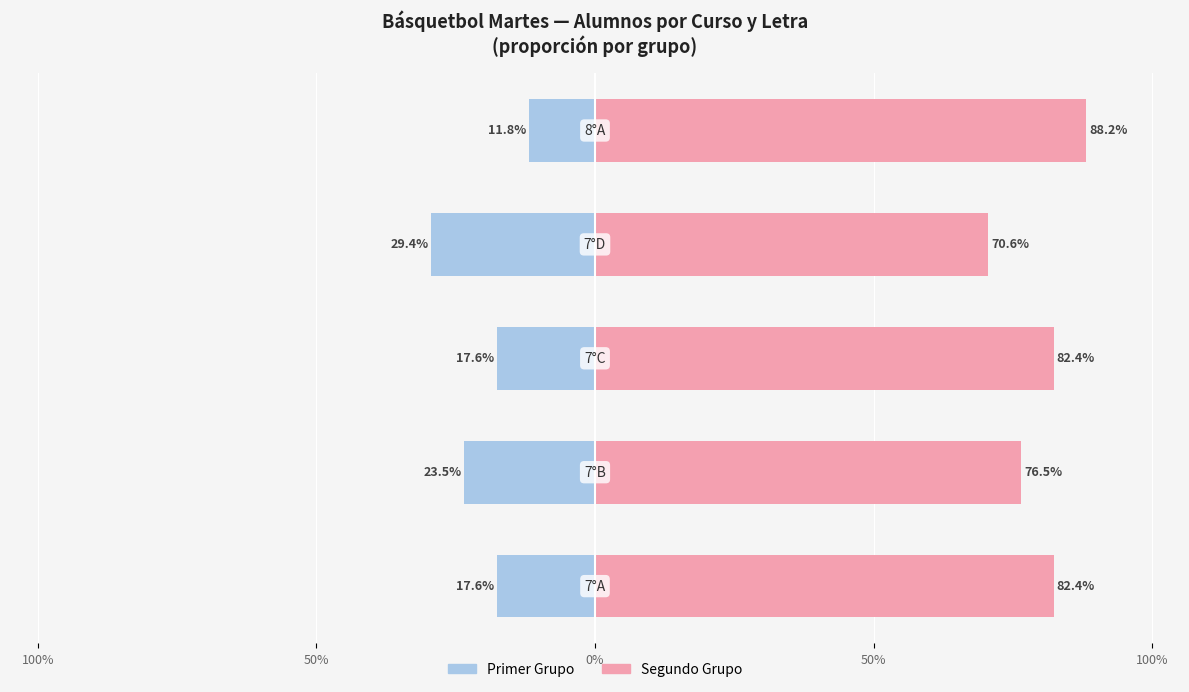

What is the average value of the Group A (left) series?

20.0